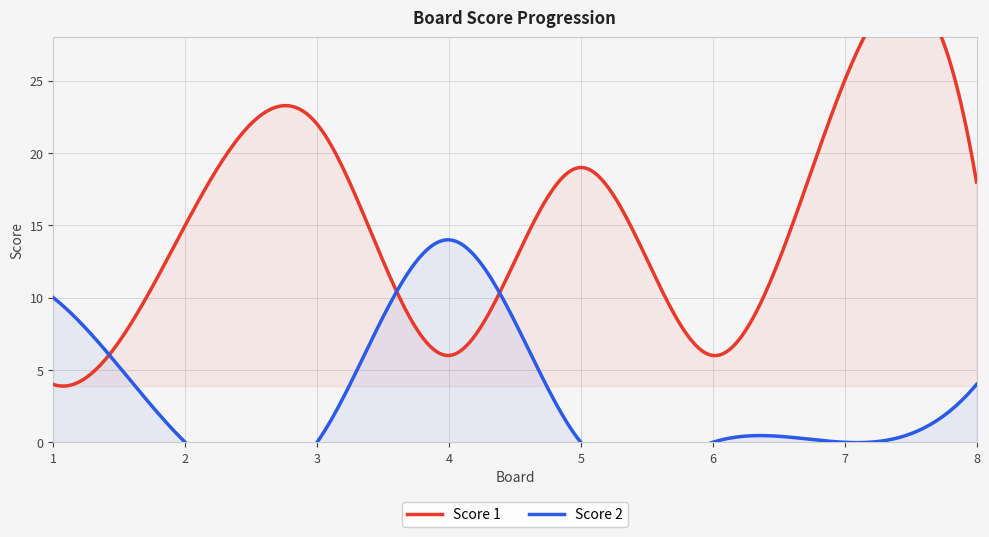

Which series has the widest spread of values?

Score 1